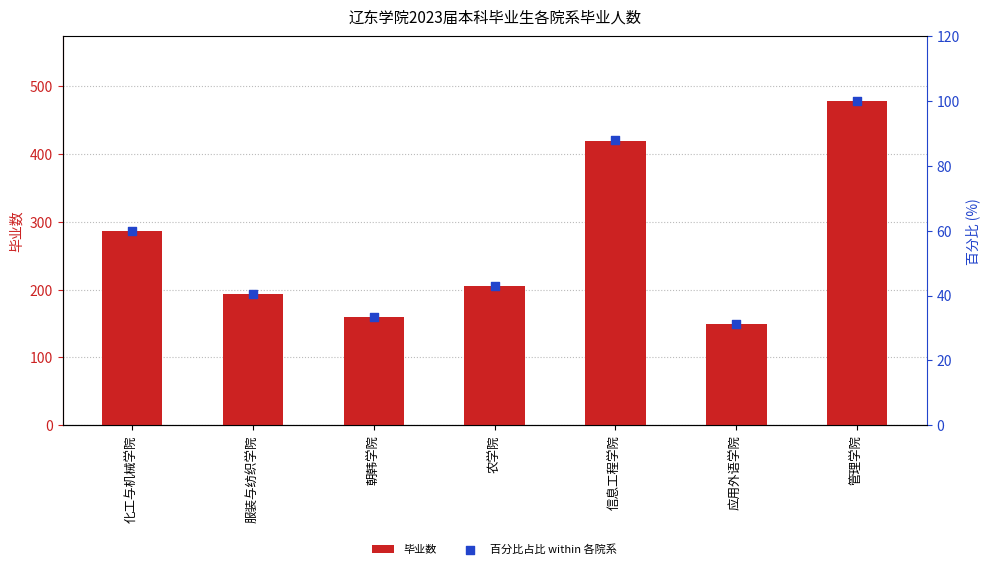

Which series has the largest total across all categories?

毕业数